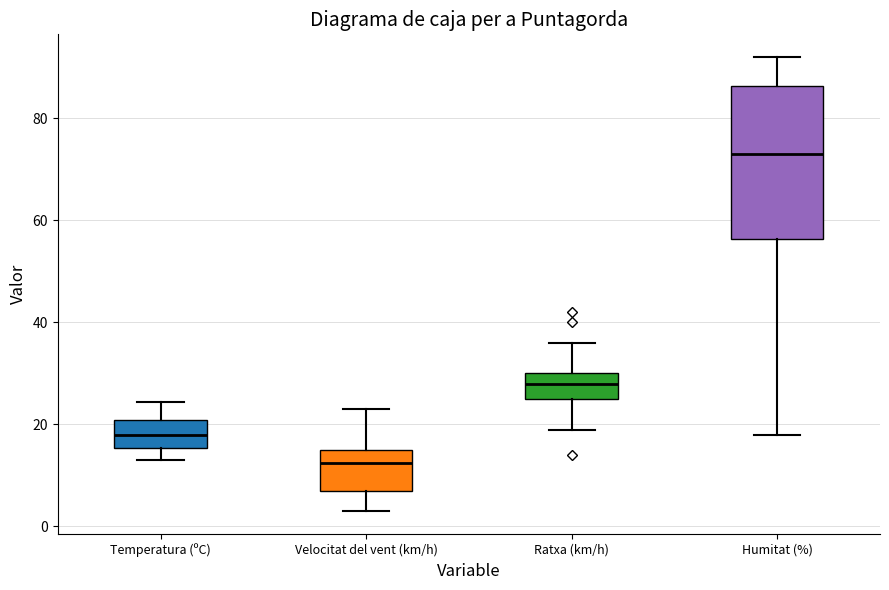

Reading left to right, read every box against the y-axis: the position of its median line, the range the box covers, and the ends of its whiskers. The values are not printed on the chart, so give them approximately, as read against the axis.

Temperatura (ºC): median 18, box 16 to 20, whiskers 14 to 24
Velocitat del vent (km/h): median 12, box 8 to 16, whiskers 4 to 24
Ratxa (km/h): median 28, box 26 to 30, whiskers 20 to 36
Humitat (%): median 74, box 56 to 86, whiskers 18 to 92